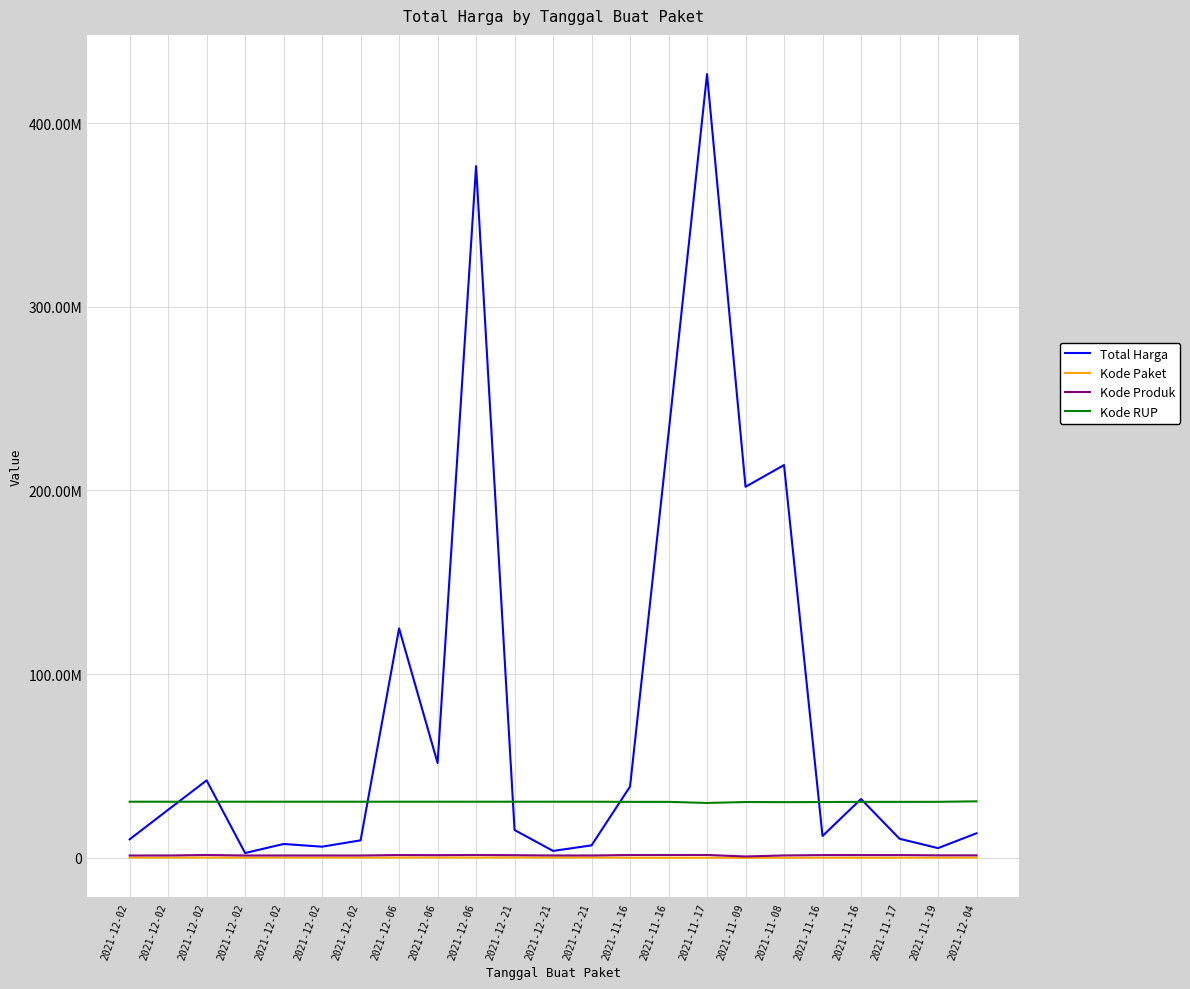

True or false: Kode Produk and Total Harga cross at least once.

False